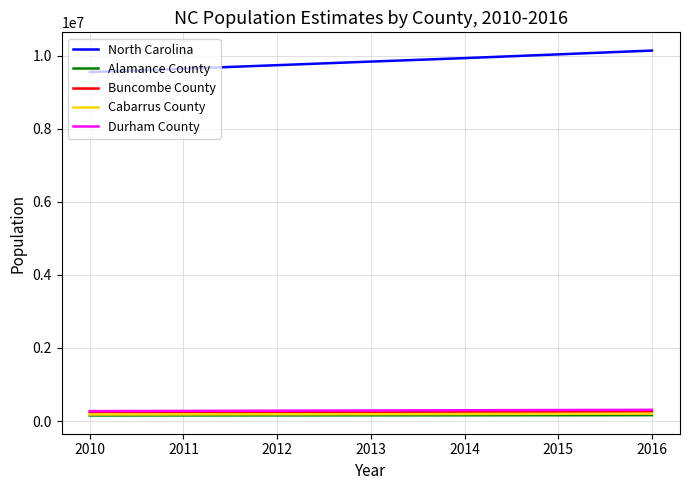

What is the maximum value shown in the chart?

10146788